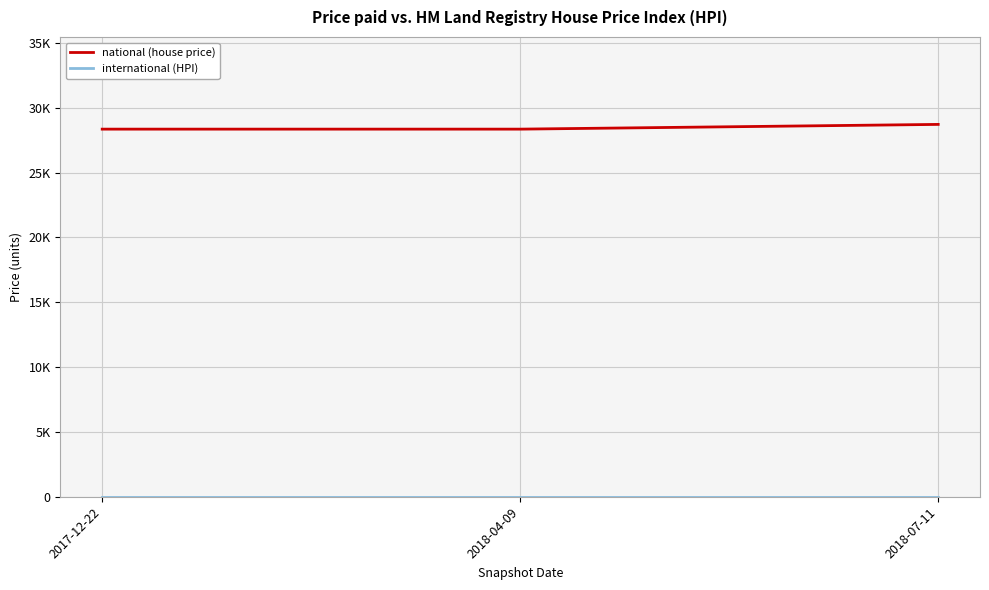

Does the chart have visible grid lines?

Yes